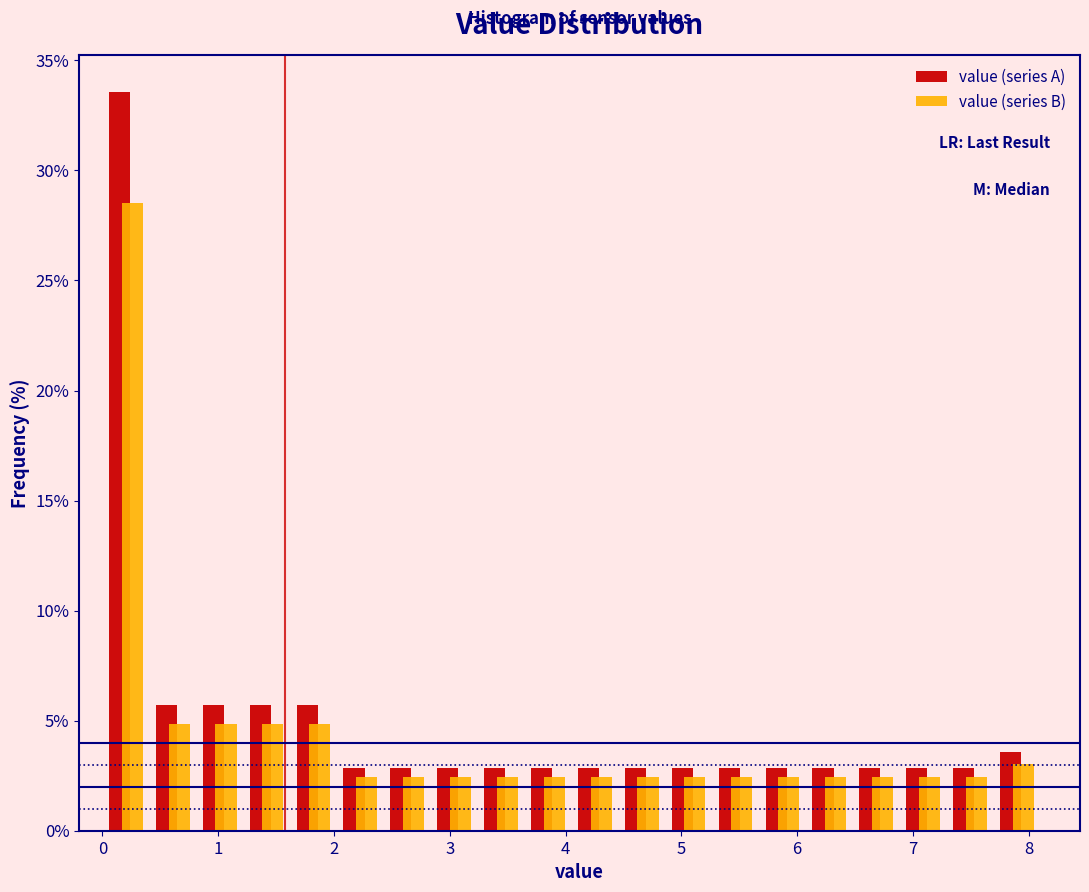

In the value (series A) series, which range on the x-axis has the tallest bar?

0.0 to 0.4